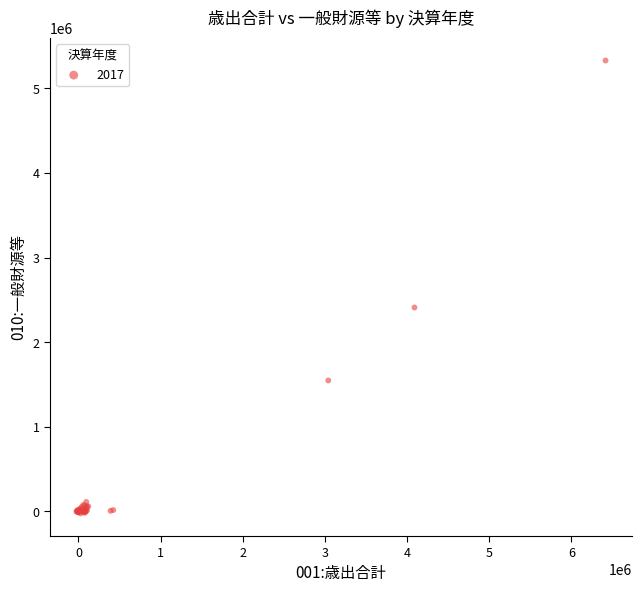

What Y value in the scatter plot is closest to 2652091?

2409078.6